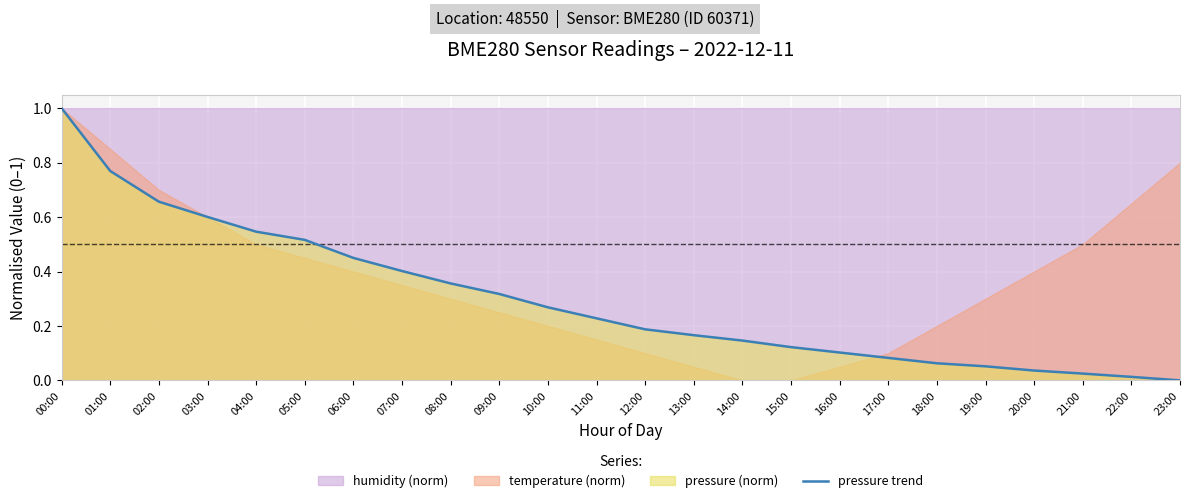

Reading left to right, what are all the values shown in this chart?

1.0	0.8	0.7	0.6	0.5	0.5	0.5	0.4	0.4	0.3	0.3	0.2	0.2	0.2	0.1	0.1	0.1	0.1	0.1	0.1	0.0	0.0	0.0	0.0